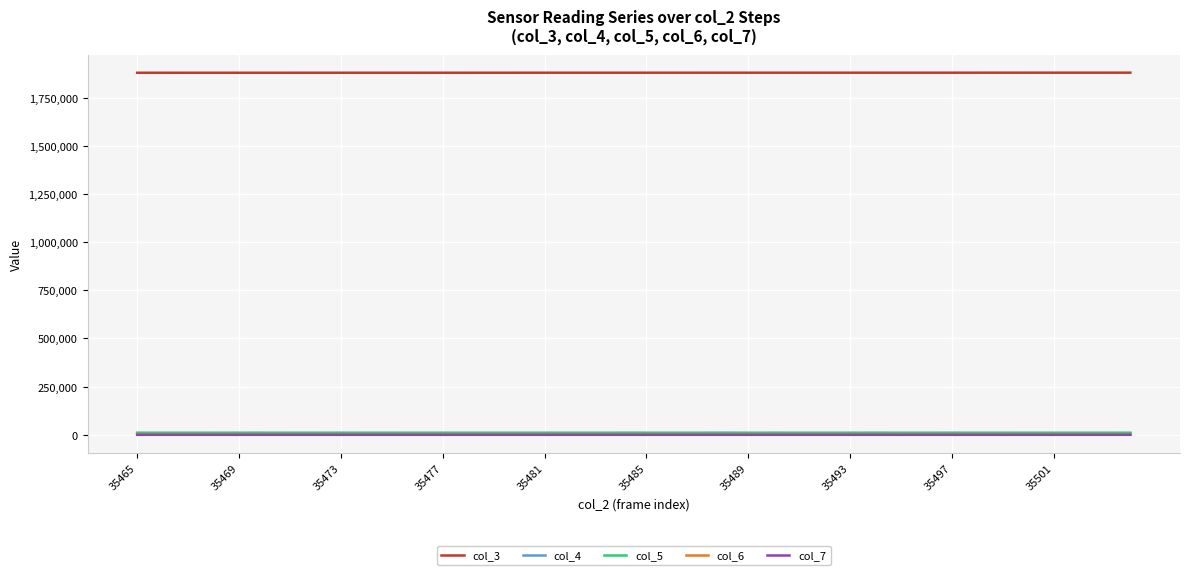

Which series has the largest total across all categories?

col_3